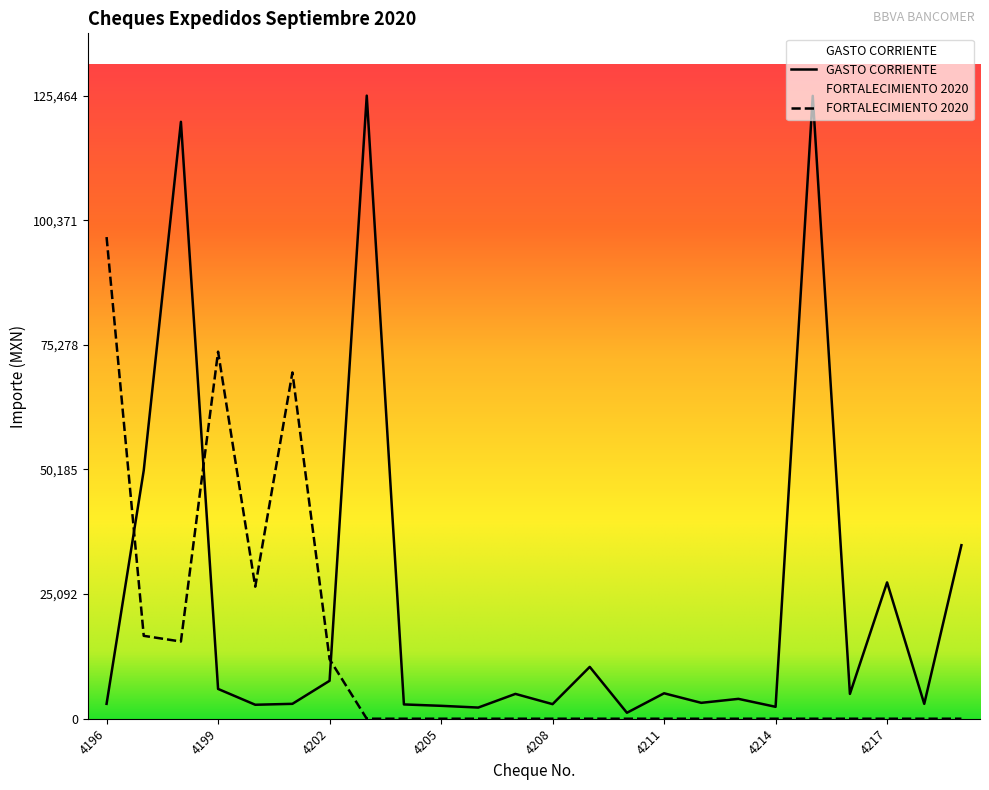

Which category has the lowest value across all series?

4203